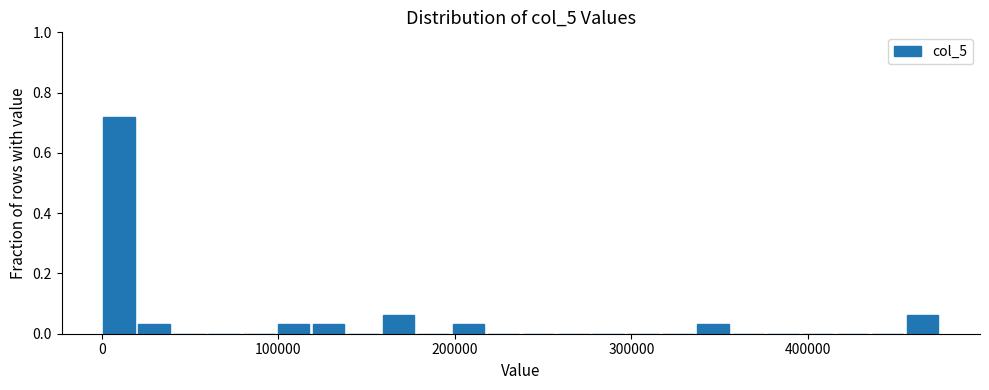

Read against the x-axis, roughly where is the centre of the tallest bar?

10000